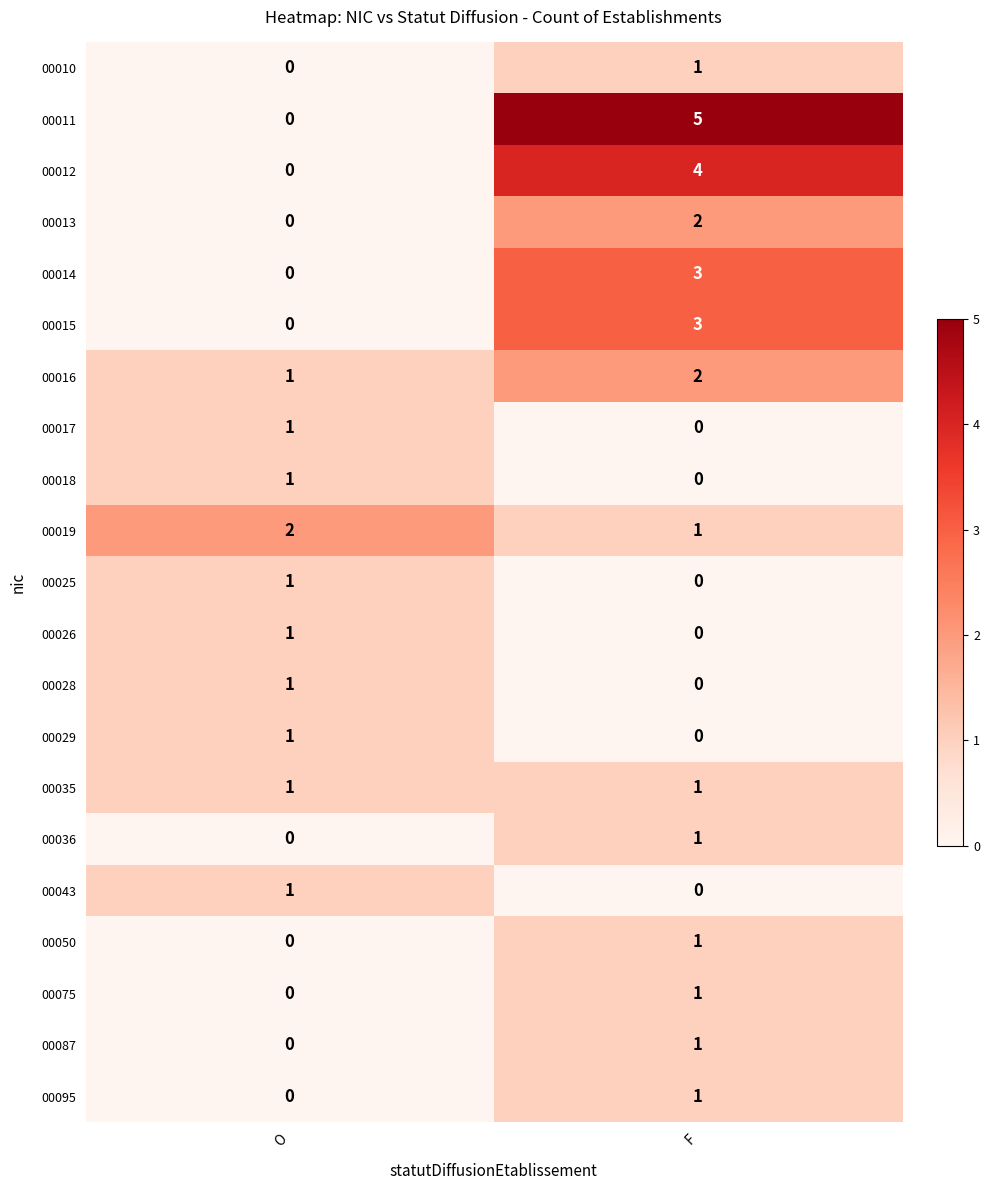

Between O and F, which series saw the biggest shift?

00011